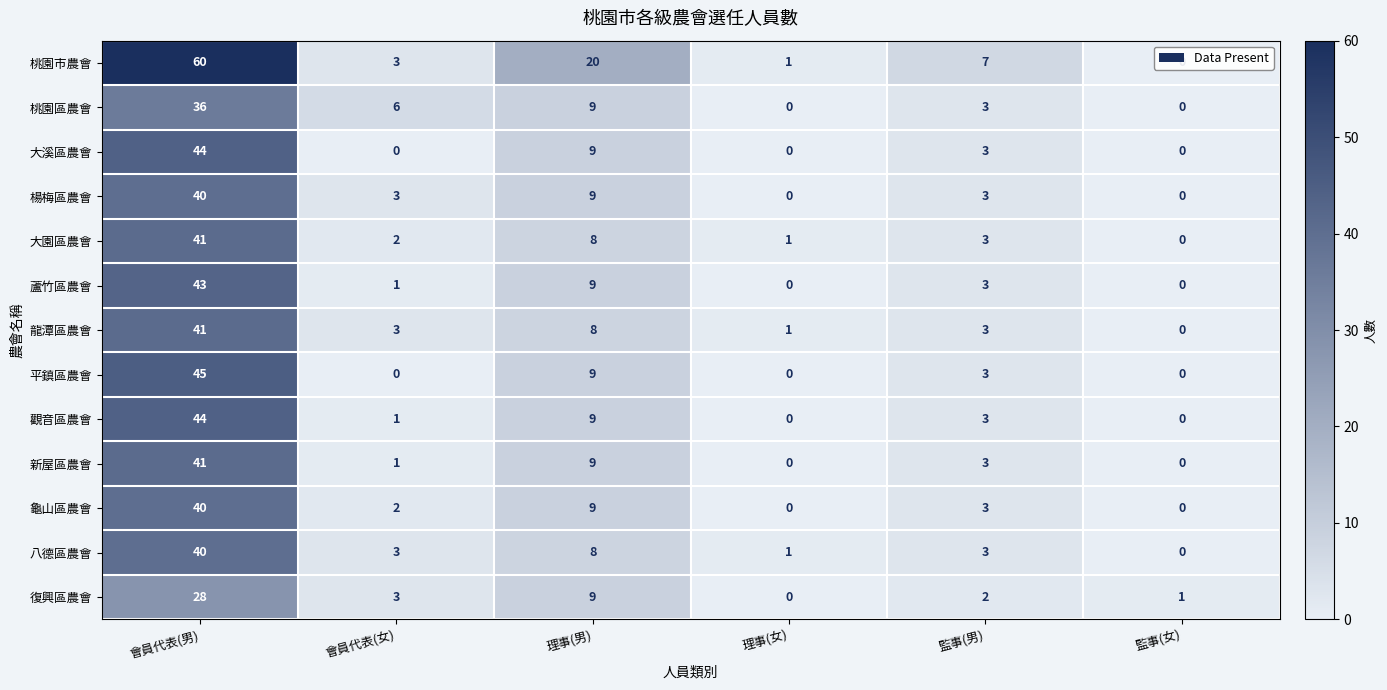

What is the sum of all 復興區農會 values?

43